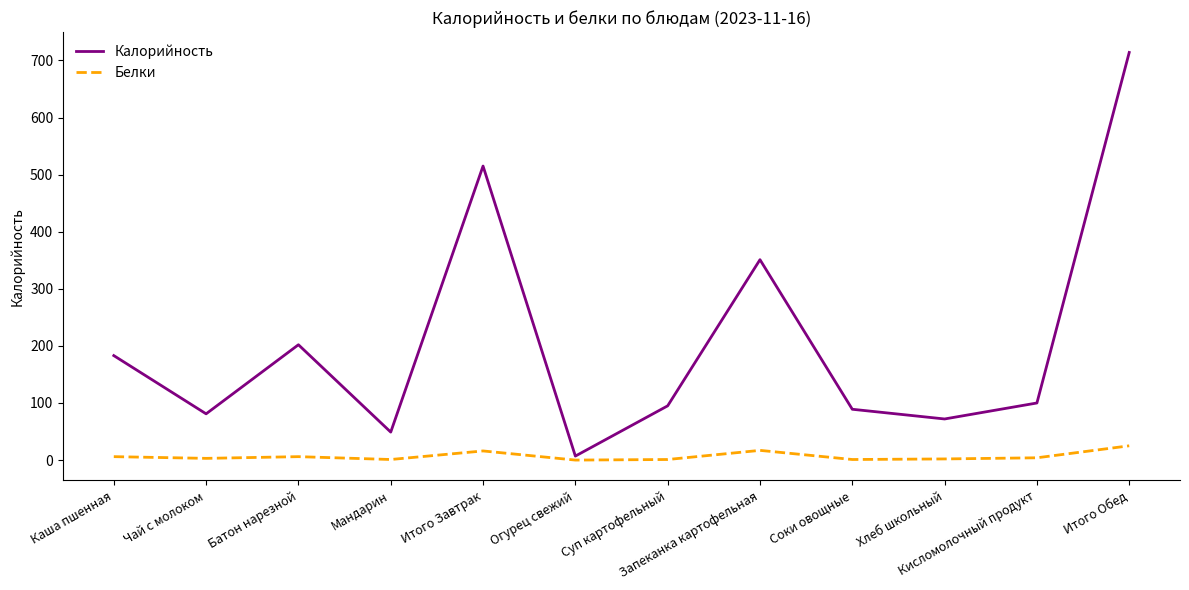

What position from the right is Огурец свежий?

7